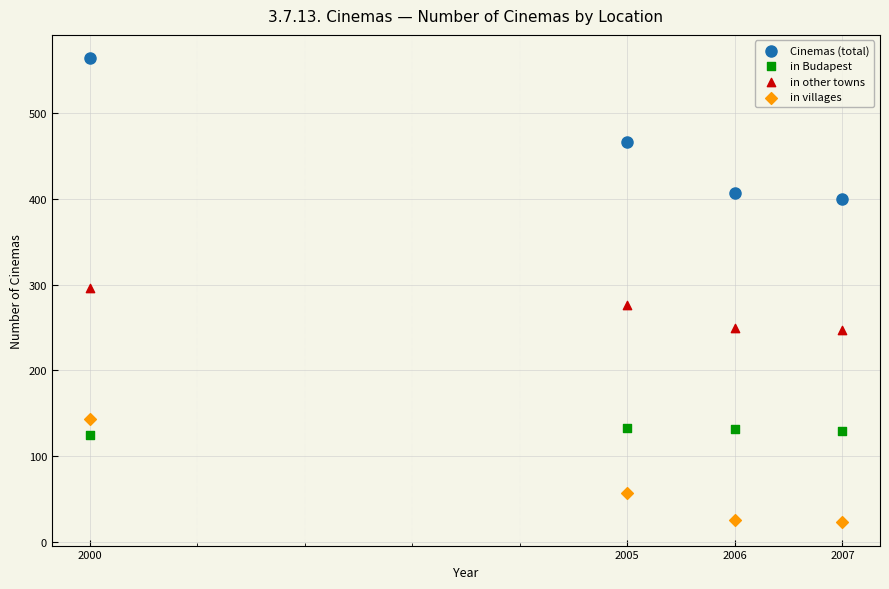

In the Cinemas (total) series, what Y value is closest to 482?

466